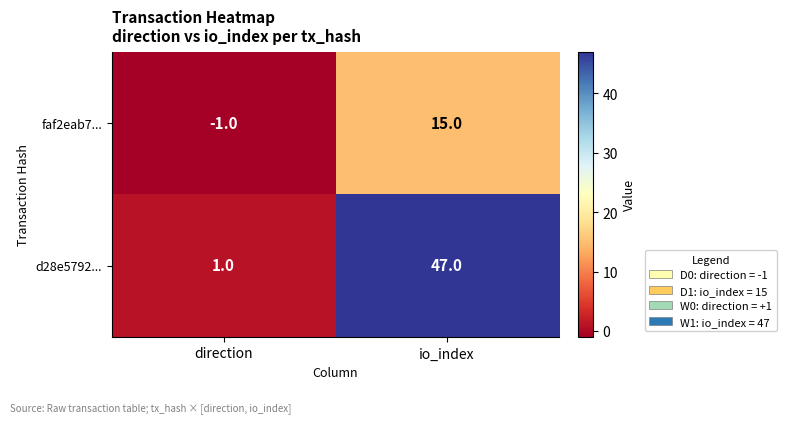

What is the difference between the maximum and minimum values in the faf2eab7... series?

16